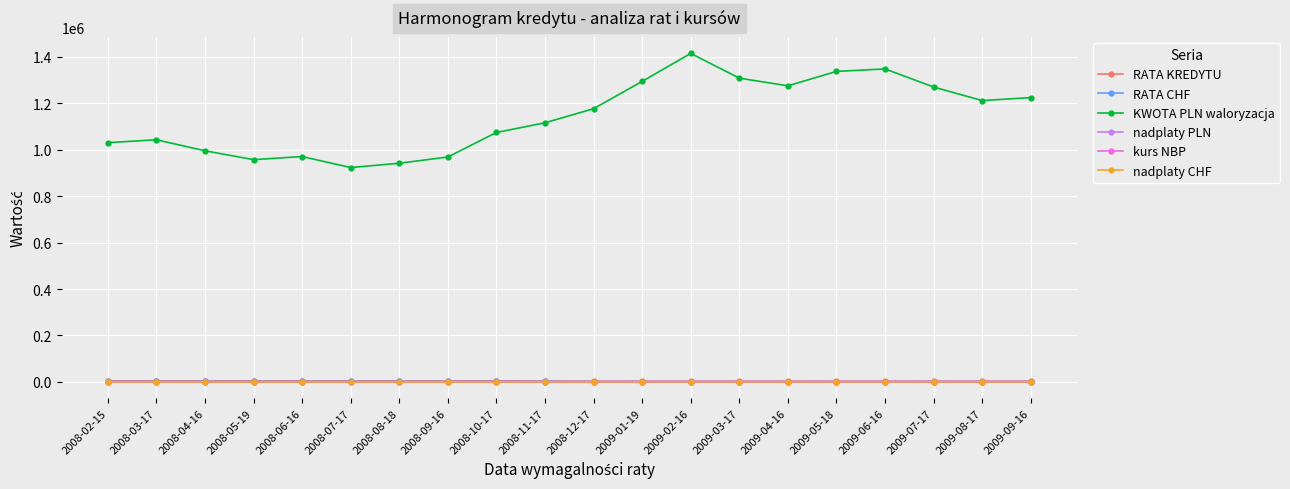

What is the label of the 20th point from the right?

2008-02-15